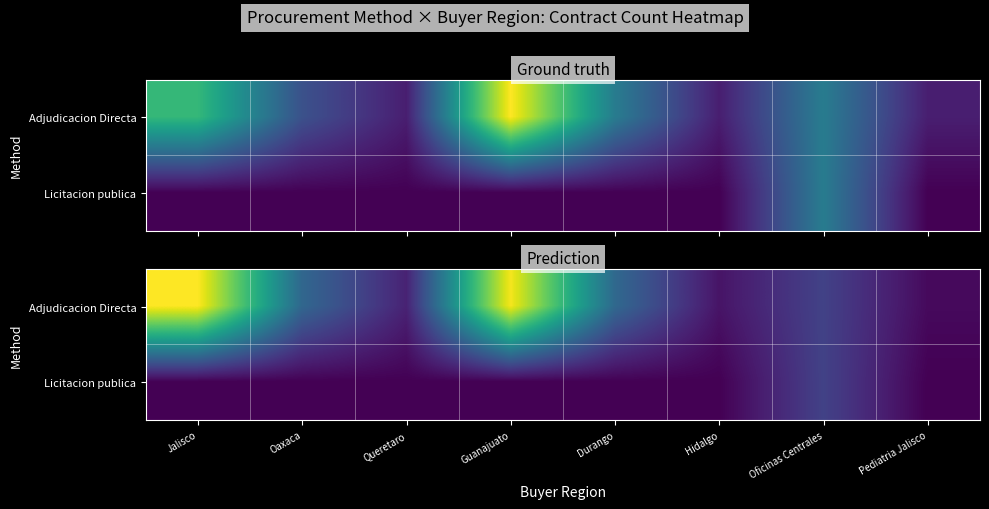

Which label corresponds to the largest value in the chart?

Jalisco